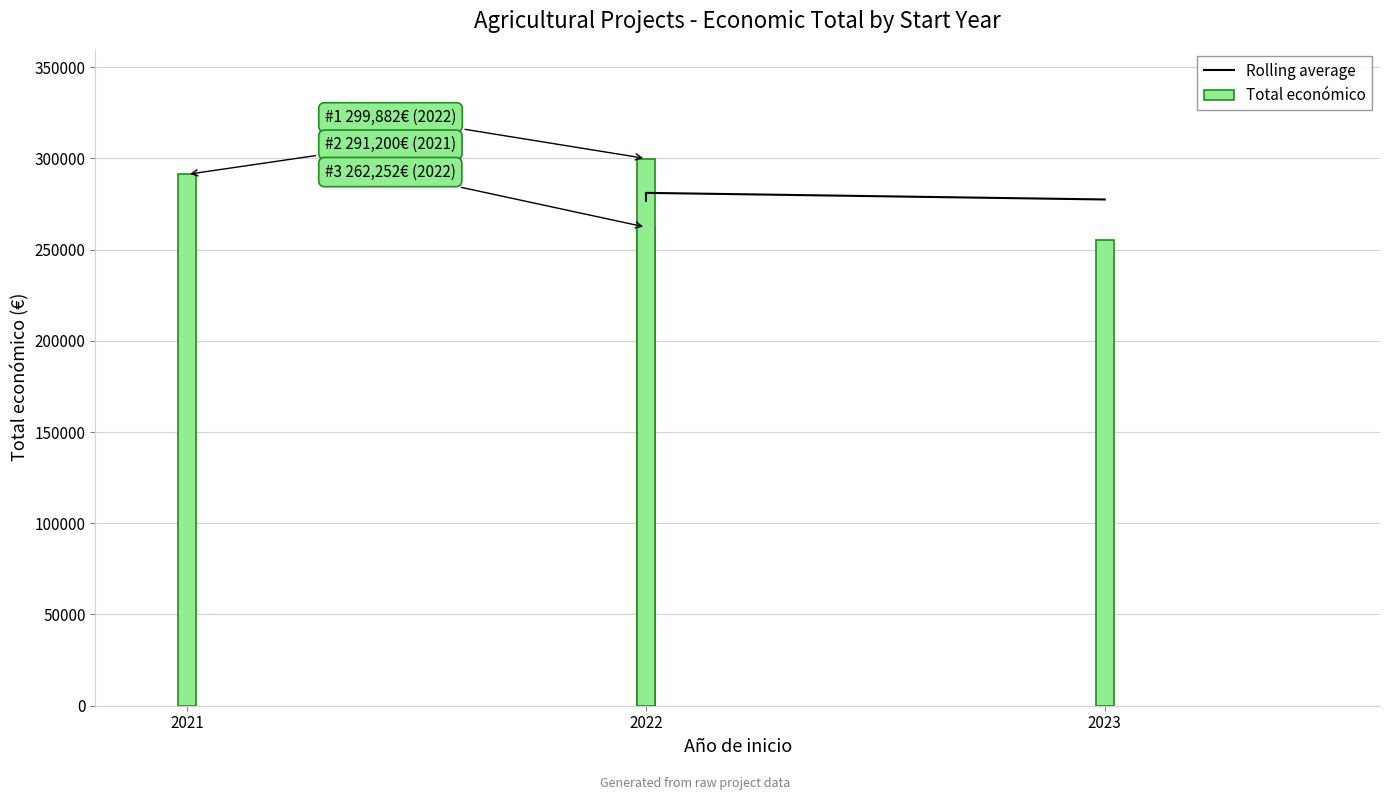

How many values are between 262252 and 299882?

3